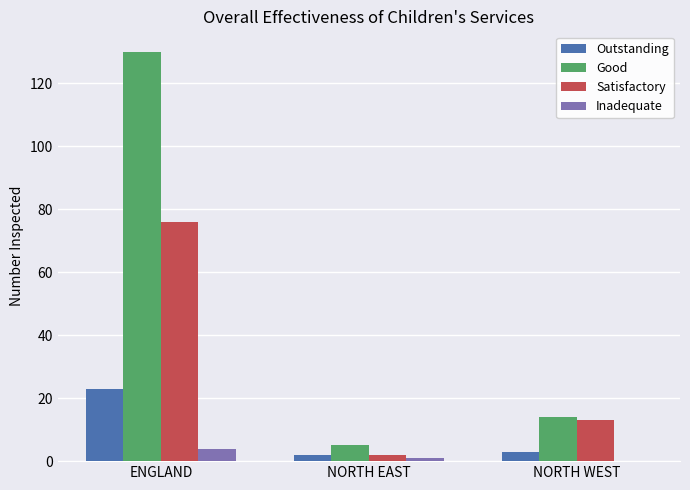

The Inadequate series shows 0 at NORTH WEST. True or false?

True